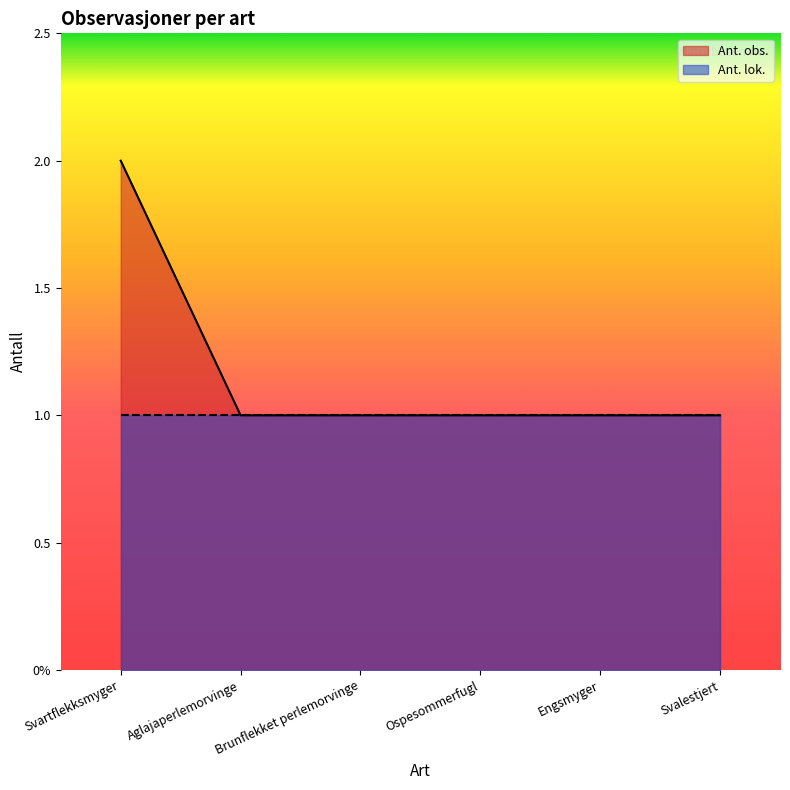

What are all the series names shown in the legend?

Ant. obs., Ant. lok.